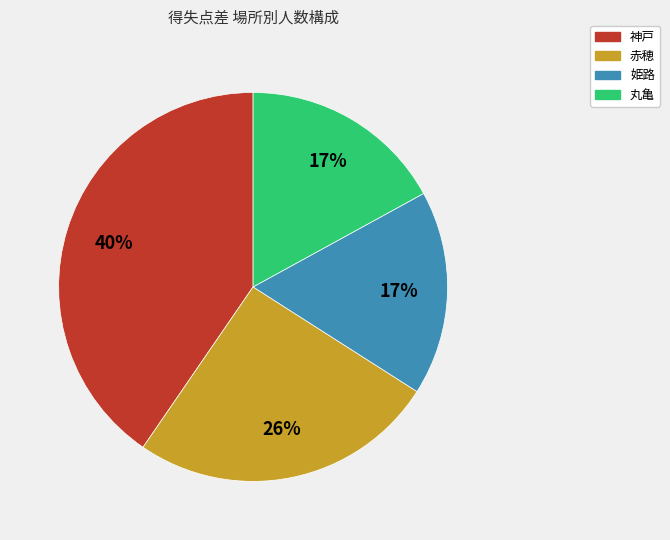

What is the largest slice in the pie chart?

神戸